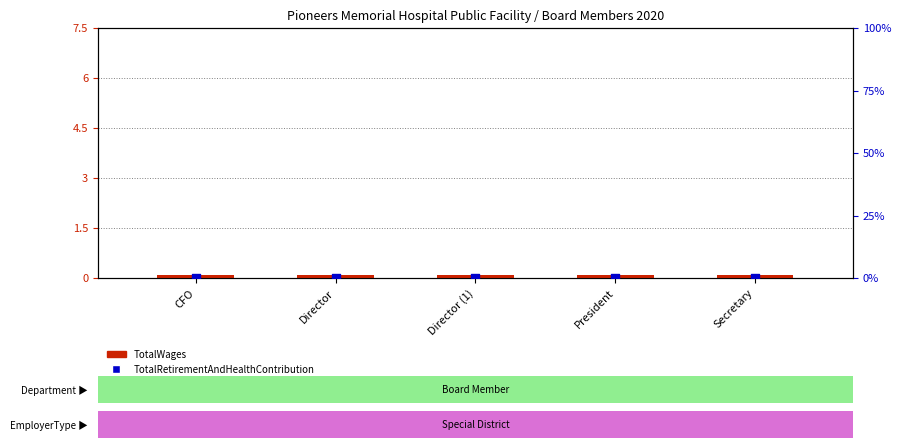

Which series has the widest spread of Y values?

TotalWages